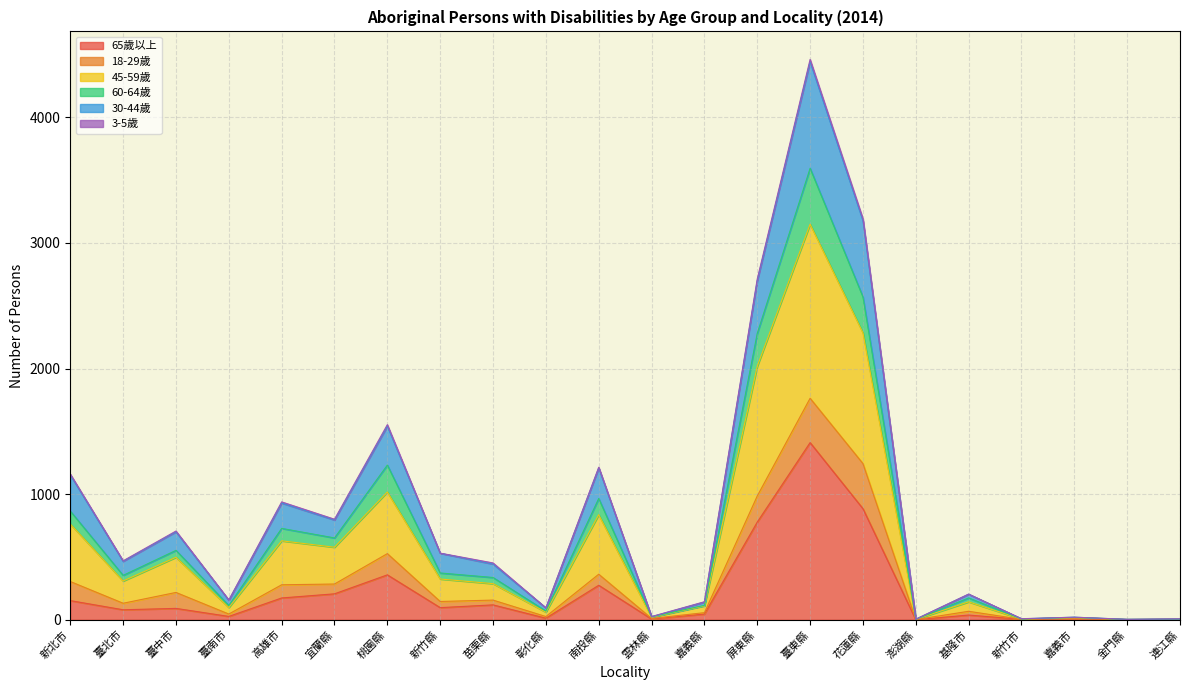

What is the greatest value displayed?

4461